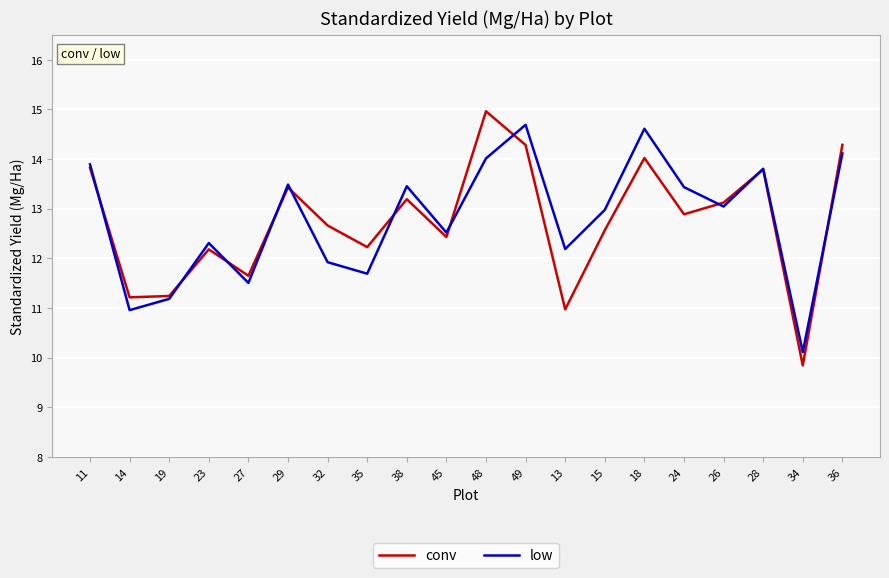

How many lines are shown in the chart?

2